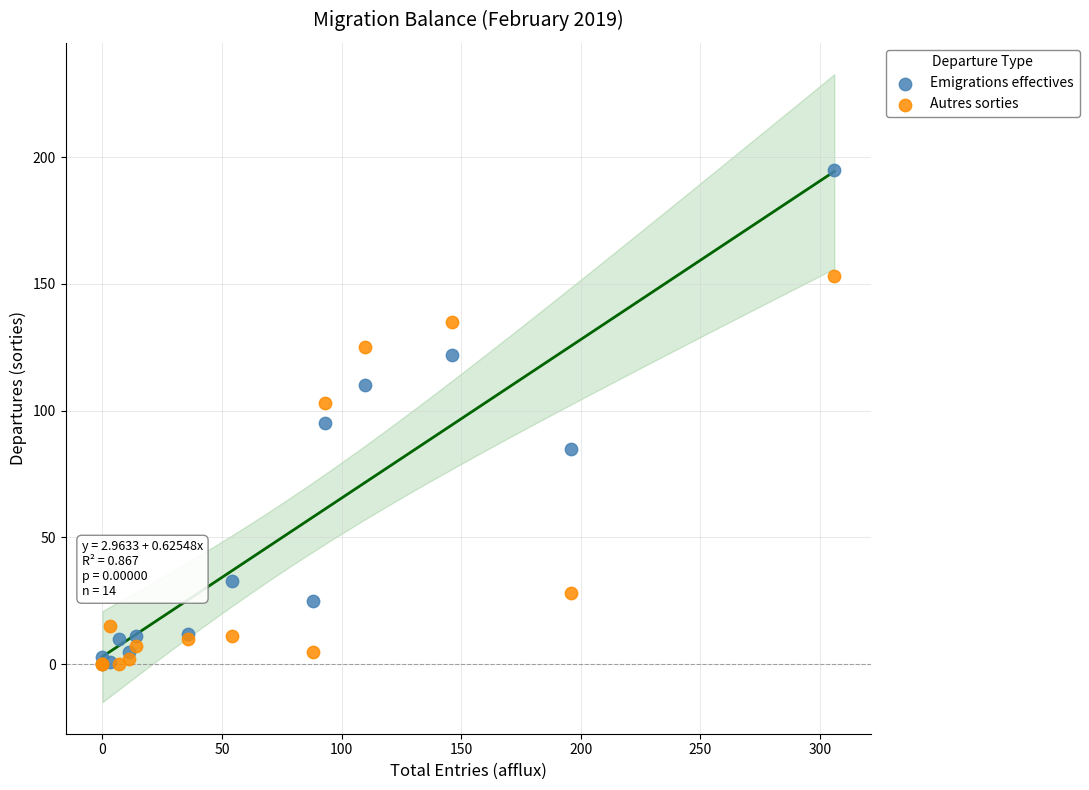

Which series contains the highest Y value?

Emigrations effectives